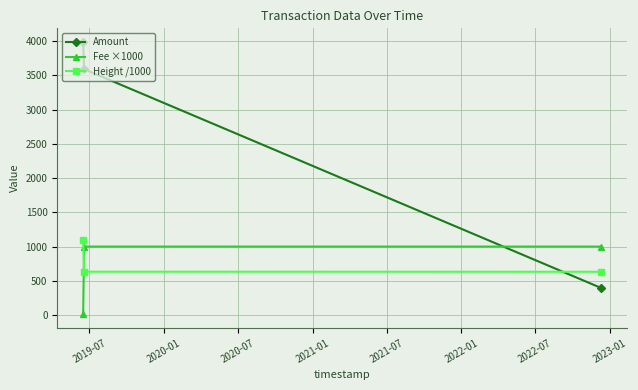

What is the maximum value for Fee ×1000?

1000.0